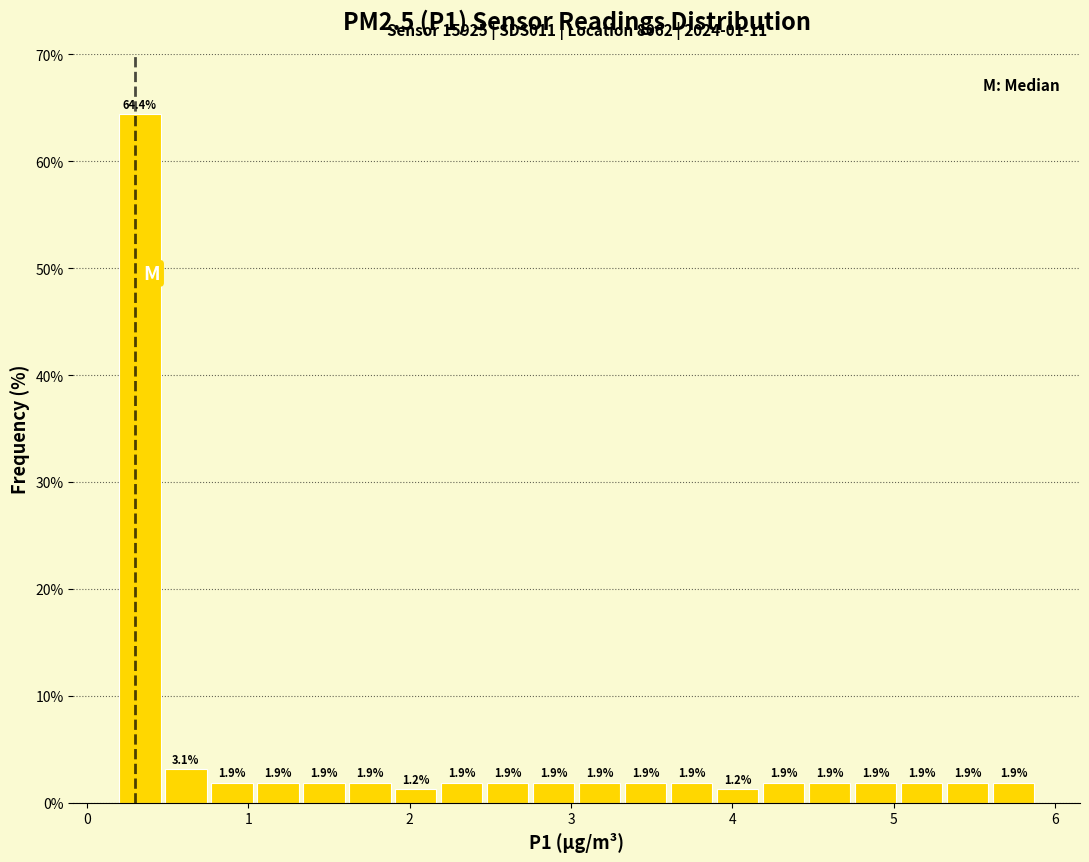

Read against the x-axis, roughly where is the centre of the tallest bar?

0.3